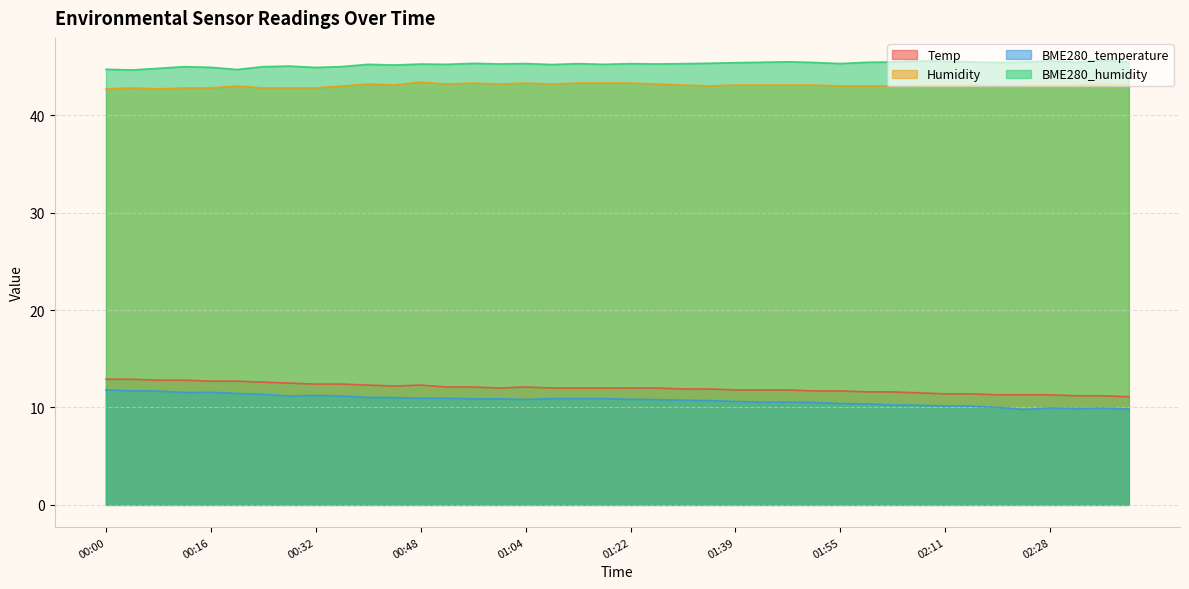

What is the difference between the Temp values at 01:39 and 02:28?

0.5